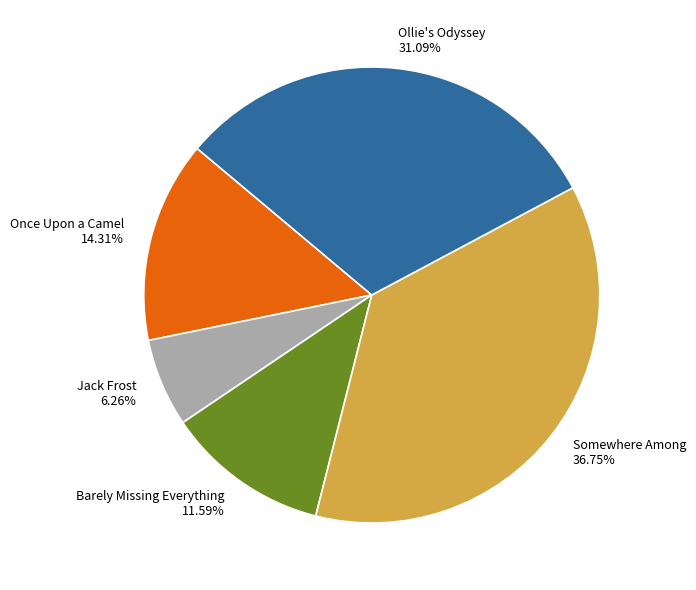

Do Ollie's Odyssey and Once Upon a Camel together represent more than half of the pie?

No